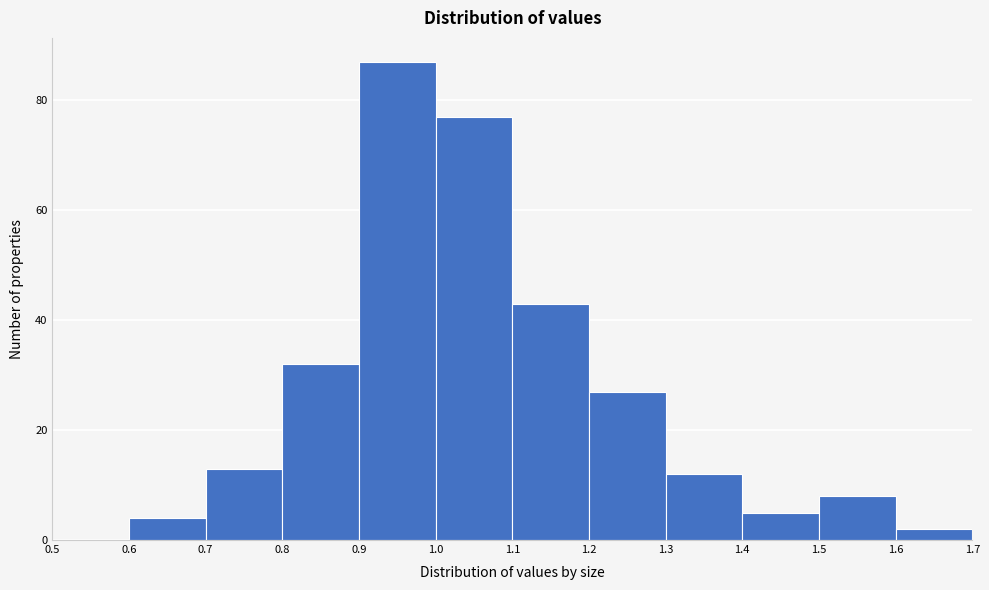

How tall is the bar that spans 0.8 to 0.9 on the x-axis? The values are not printed on the chart, so give them approximately, as read against the axis.

32